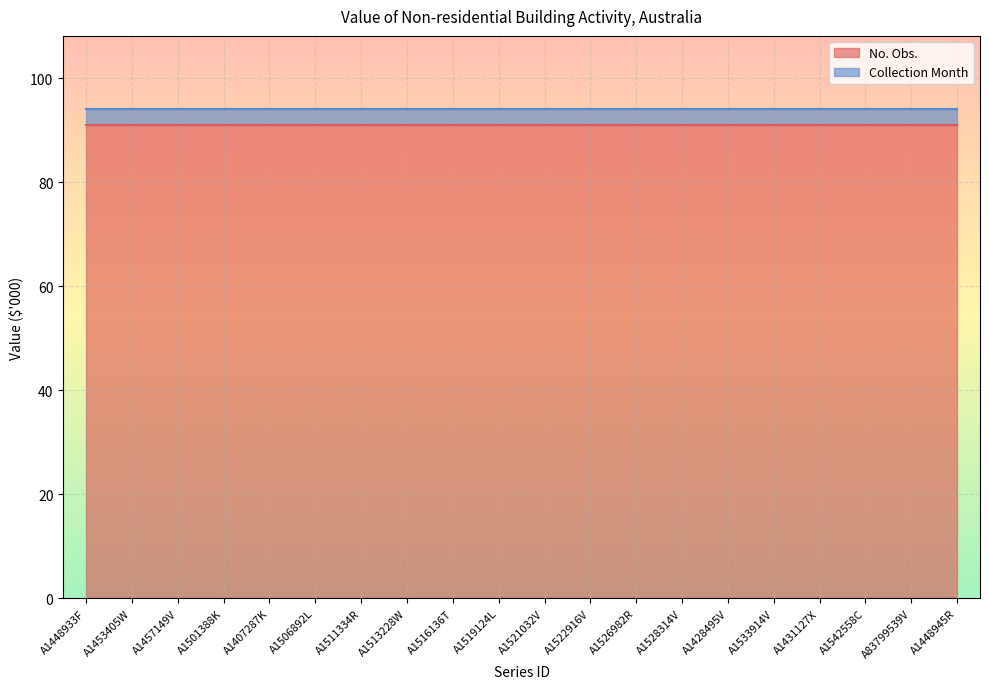

What is the approximate value of Collection Month at A1428495V?

3